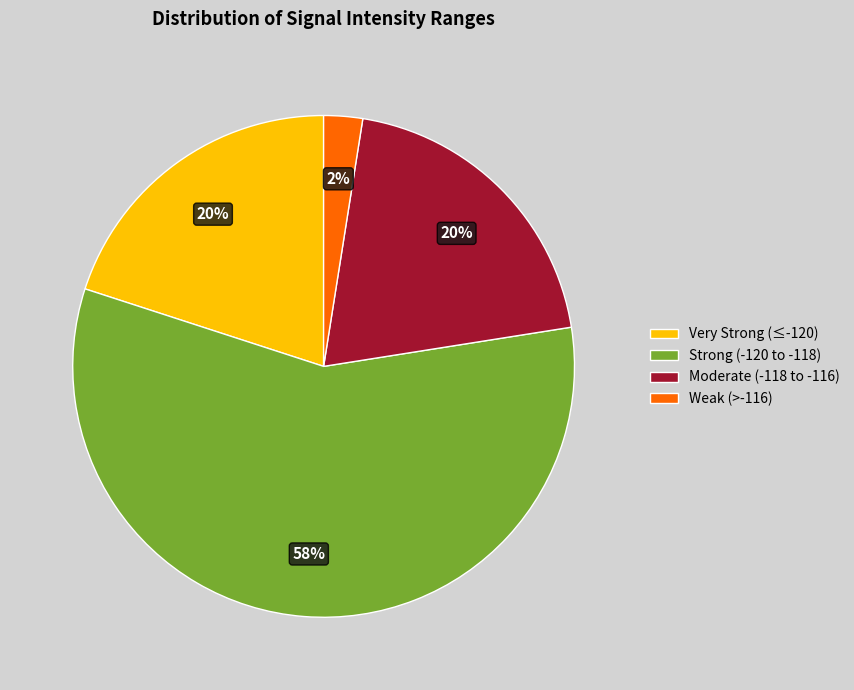

True or false: Very Strong (≤-120) accounts for 20% of the total.

True